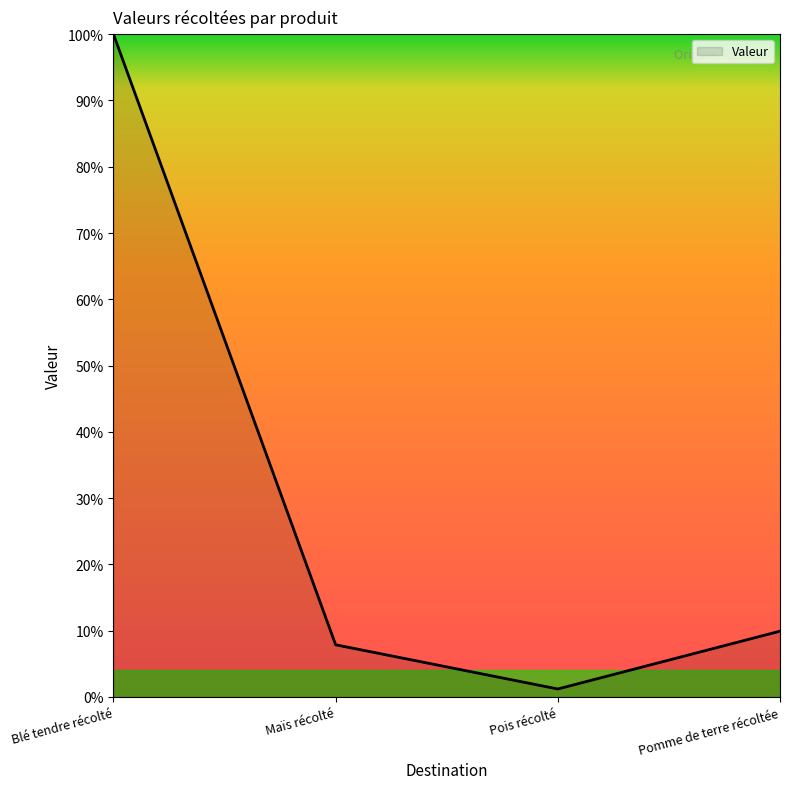

Reading right to left, transcribe all the data shown in this chart.

9.9	1.2	7.9	100.0